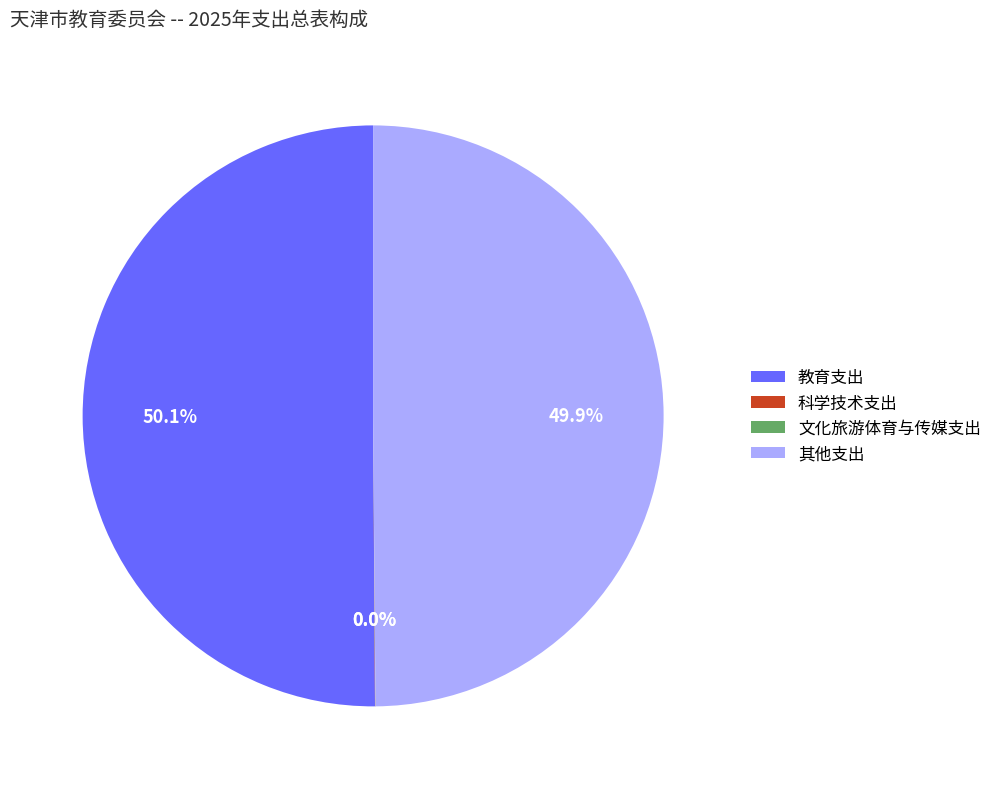

What percentage is NOT represented by 其他支出?

50.1%